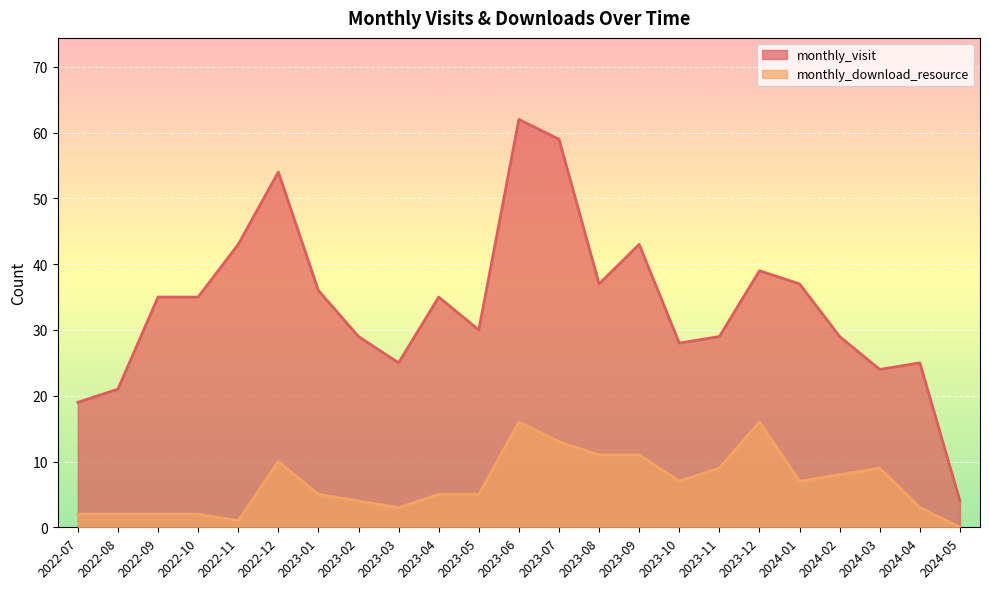

What is the difference between the monthly_download_resource values at 2022-10 and 2023-02?

2